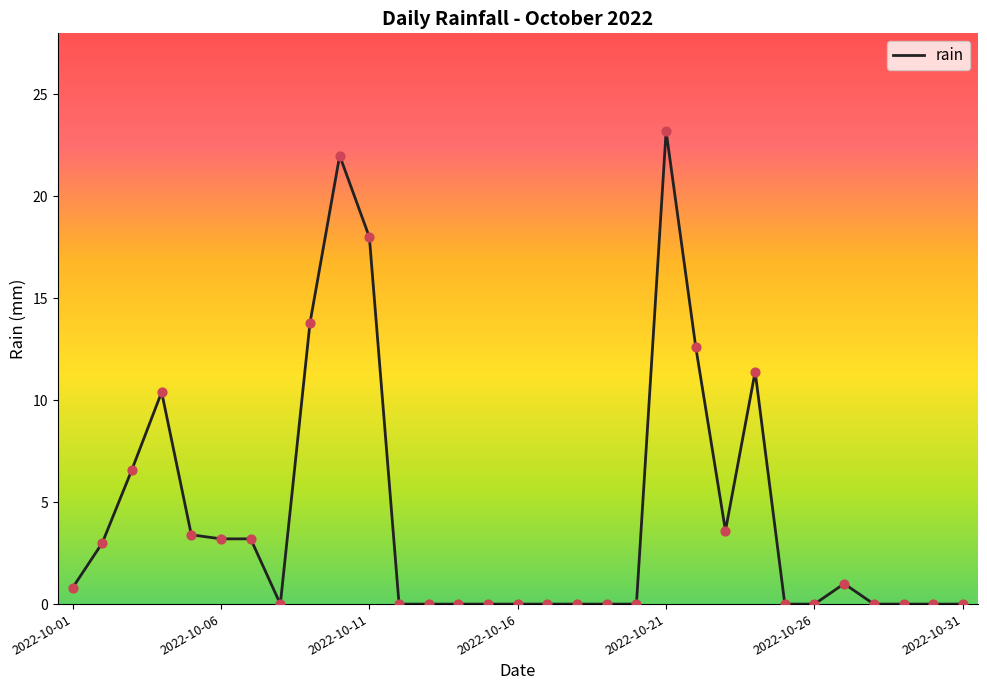

What is the difference between the maximum and minimum values?

23.2